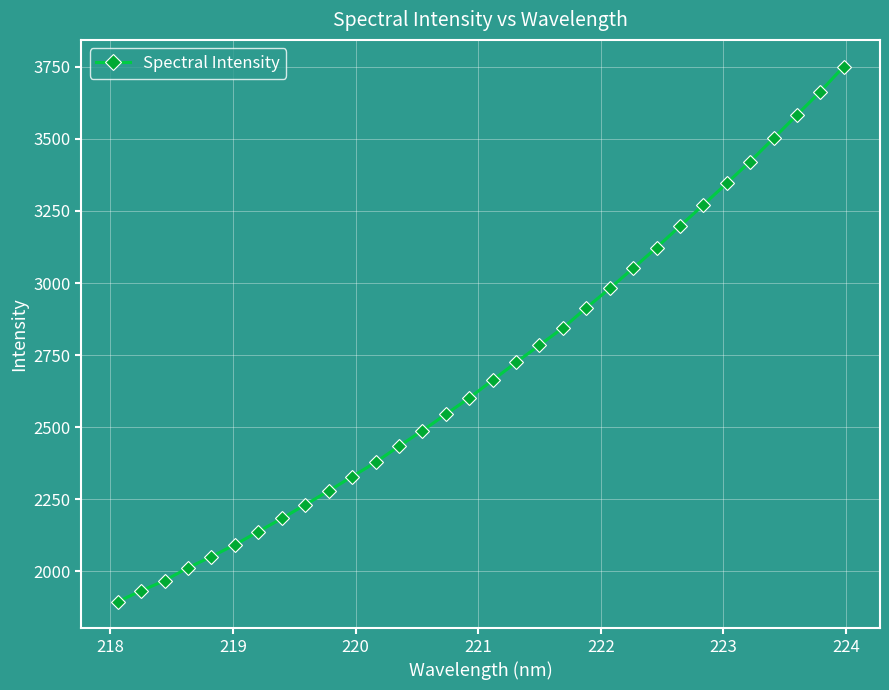

What is the average value?

2699.5